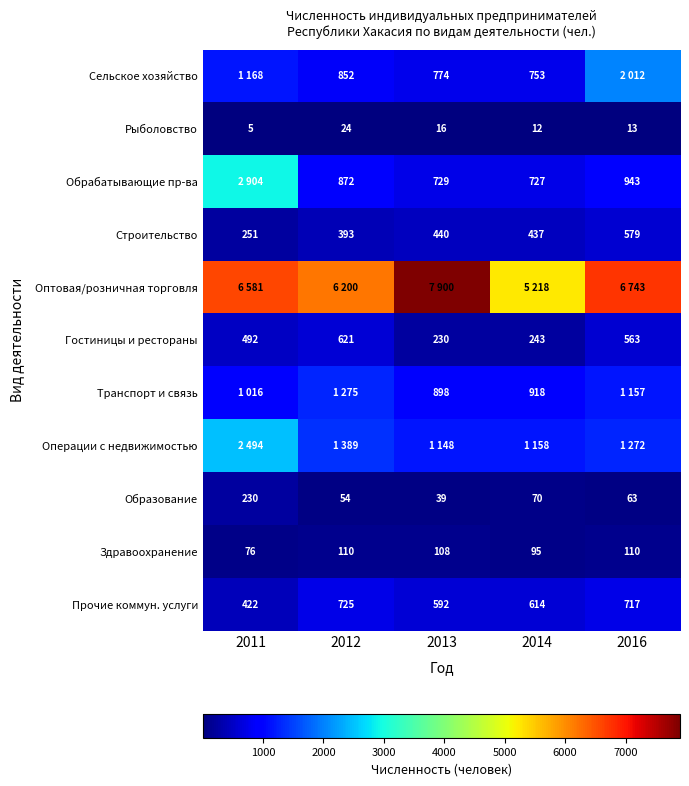

What is the difference between the maximum and minimum values in the Образование series?

191